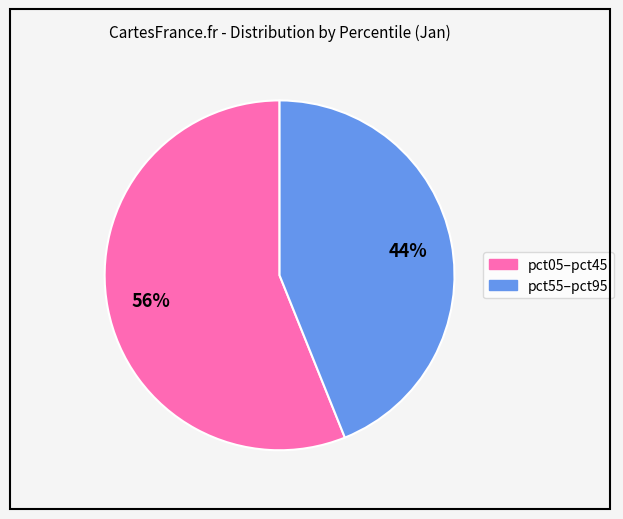

Is there a majority slice in this chart?

Yes